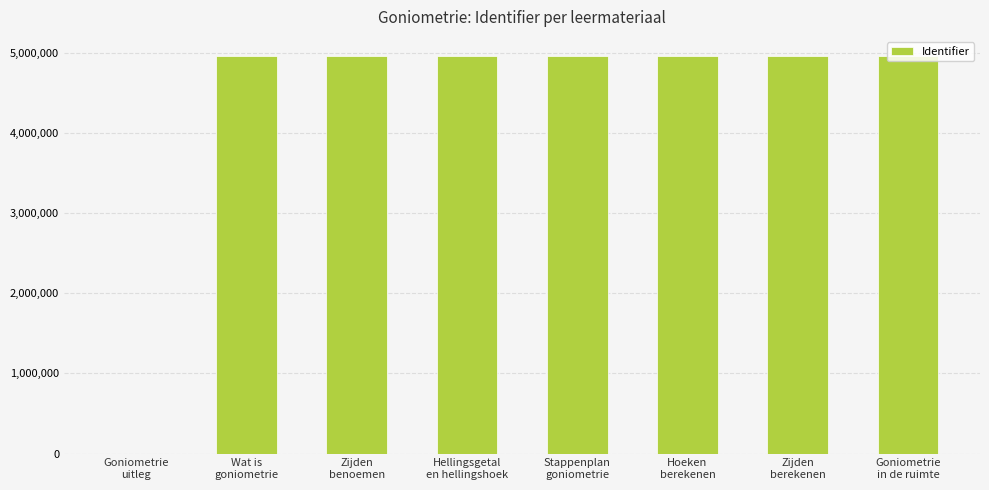

What is the sum of all values?

34730900